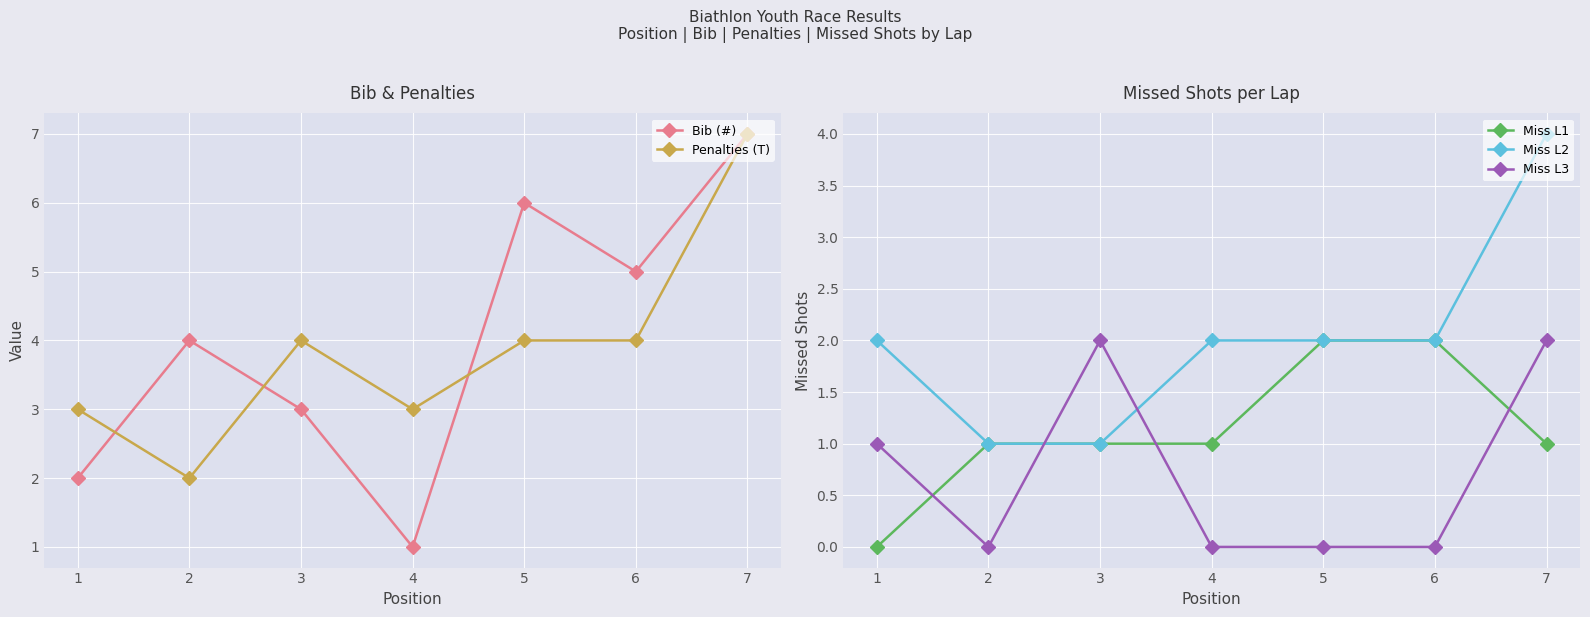

Is the value of Penalties (T) at 5 greater than the value of Miss L2 at 6?

Yes